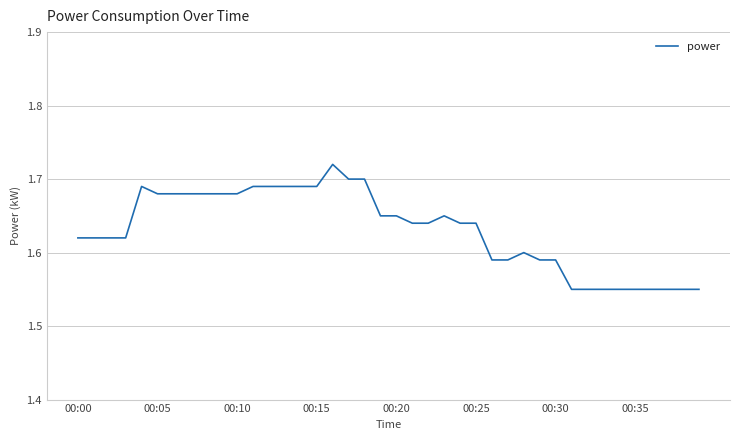

What is the sum of all values?

65.2